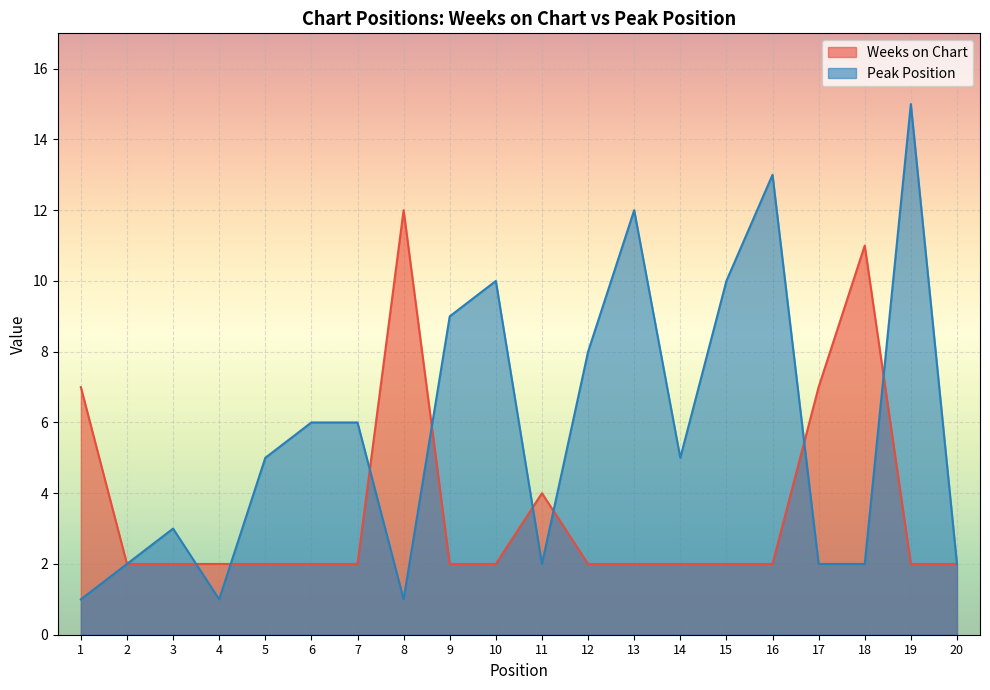

List the series in order of their peak value, lowest first.

Weeks on Chart, Peak Position